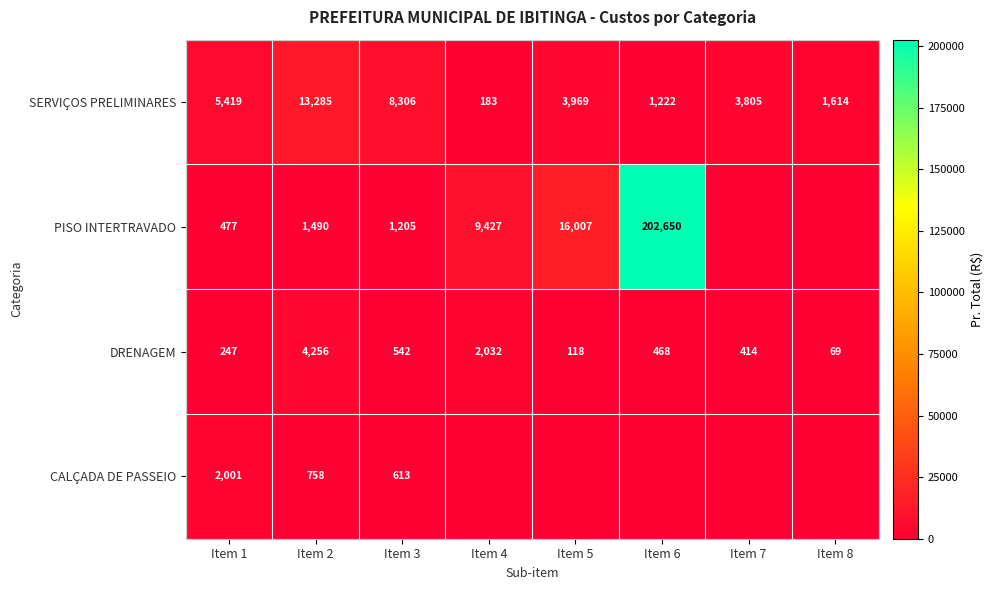

What is the total value across all series at Item 1?

8144